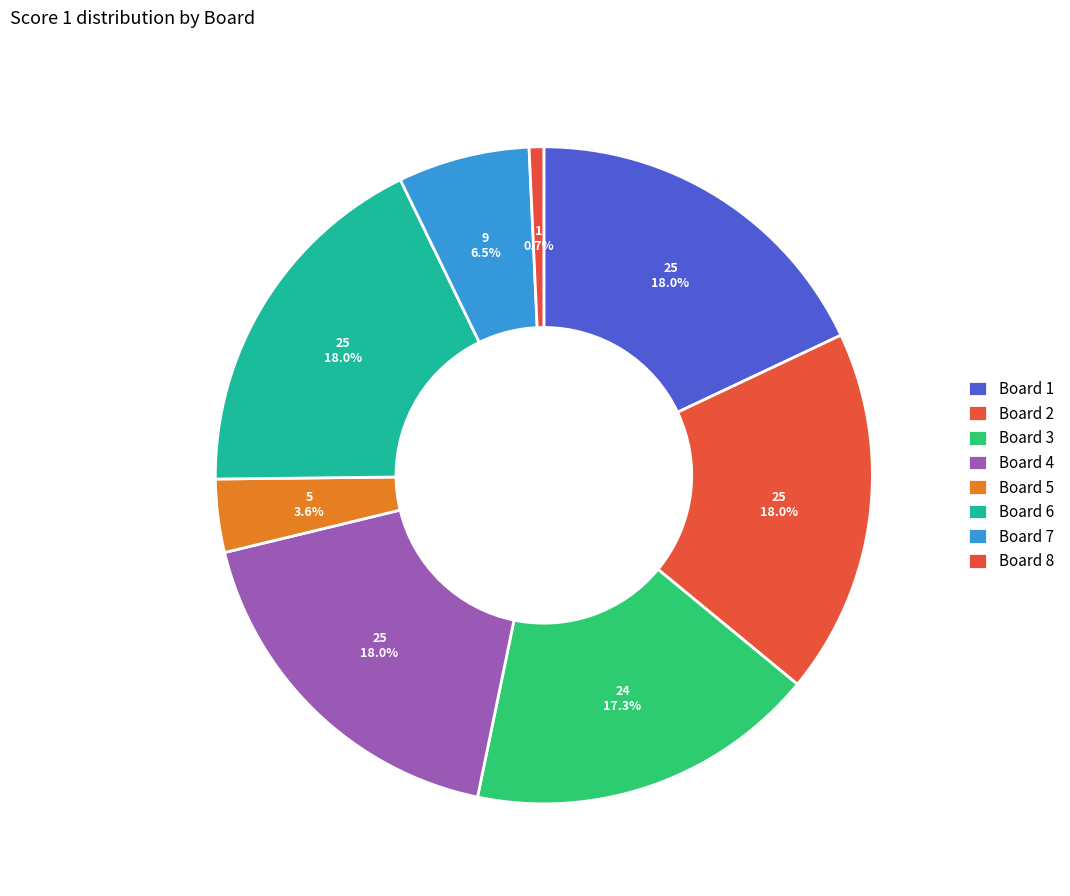

What is the ratio of the value at Board 3 to the value at Board 2?

1.0